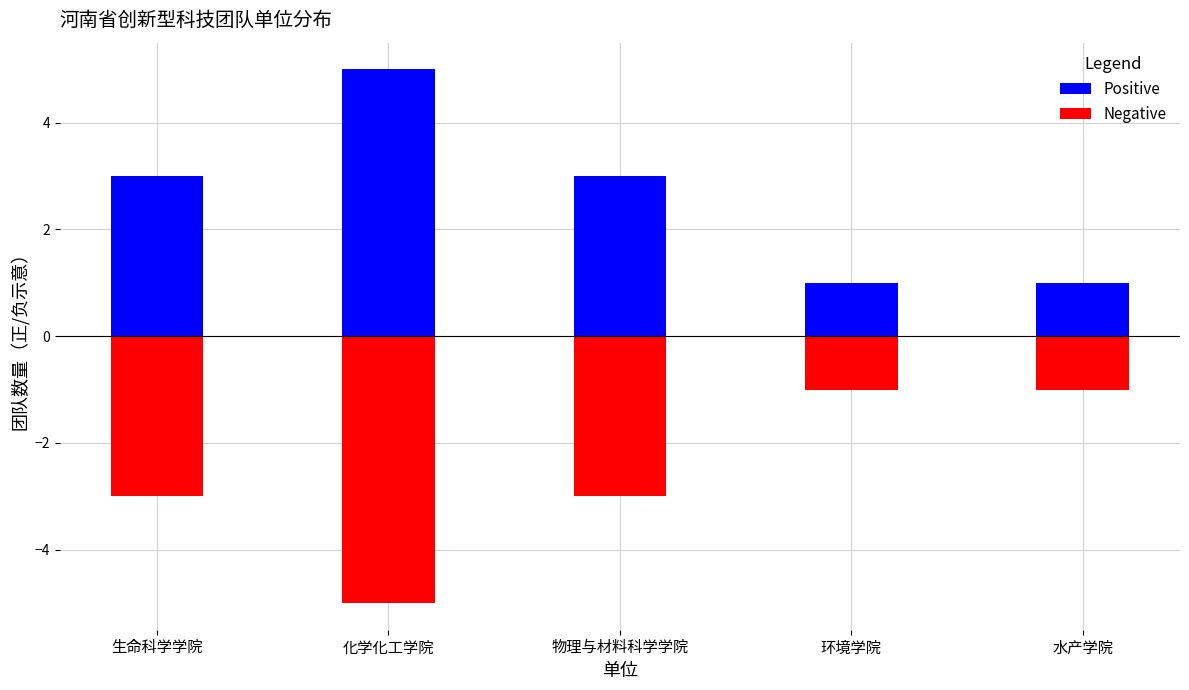

Is it true that Negative equals -1 at 环境学院?

True